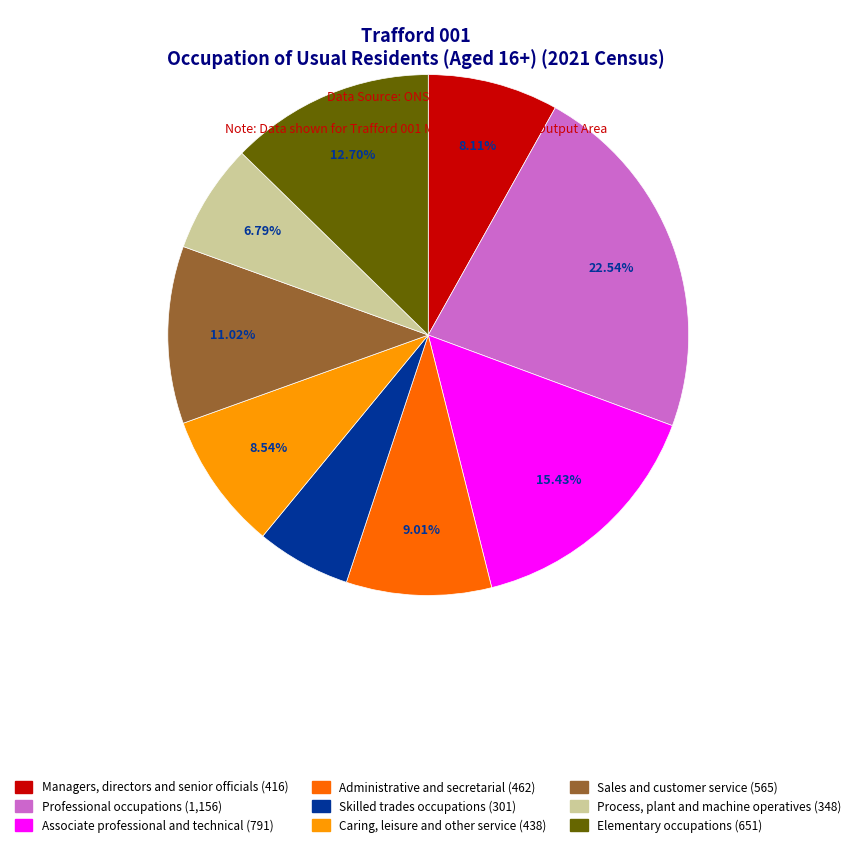

Is there a majority slice in this chart?

No